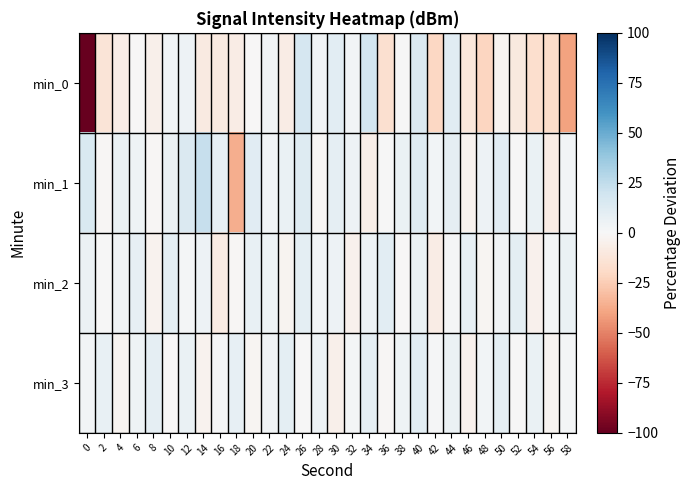

Reading right to left, transcribe all the data shown in this chart.

min_0: 58=-40.0	56=-18.2	54=-16.5	52=-9.6	50=-2.7	48=-21.2	46=-11.2	44=11.4	42=-20.6	40=14.3	38=0.7	36=-16.1	34=18.1	32=2.8	30=10.3	28=3.6	26=17.1	24=-7.2	22=3.3	20=-0.2	18=-7.2	16=-8.8	14=-8.7	12=5.3	10=2.9	8=-5.3	6=-0.6	4=-6.9	2=-13.1	0=-177.2
min_1: 58=2.7	56=-7.7	54=6.9	52=0.7	50=11.1	48=4.8	46=-3.5	44=9.0	42=2.7	40=13.1	38=6.9	36=0.7	34=-5.6	32=4.8	30=9.0	28=-1.4	26=13.1	24=6.9	22=2.7	20=11.1	18=-36.1	16=8.2	14=22.8	12=14.5	10=5.6	8=-1.0	6=4.6	4=6.3	2=-1.2	0=15.3
min_2: 58=6.9	56=1.7	54=-3.9	52=9.4	50=3.6	48=-1.6	46=8.1	44=0.9	42=-7.0	40=6.5	38=-0.4	36=10.4	34=4.8	32=-4.3	30=5.4	28=2.5	26=10.0	24=-3.1	22=4.2	20=7.7	18=-0.8	16=-8.1	14=5.0	12=1.9	10=9.4	8=-3.7	6=8.4	4=3.2	2=0.2	0=5.9
min_3: 58=1.9	56=-2.9	54=6.9	52=0.0	50=9.8	48=2.9	46=-3.9	44=5.9	42=1.1	40=10.8	38=4.0	36=-0.8	34=9.0	32=2.1	30=-4.7	28=5.0	26=0.2	24=10.0	22=3.2	20=-1.6	18=8.1	16=1.3	14=-3.5	12=6.3	10=-0.6	8=9.2	6=4.4	4=-2.5	2=7.3	0=2.5